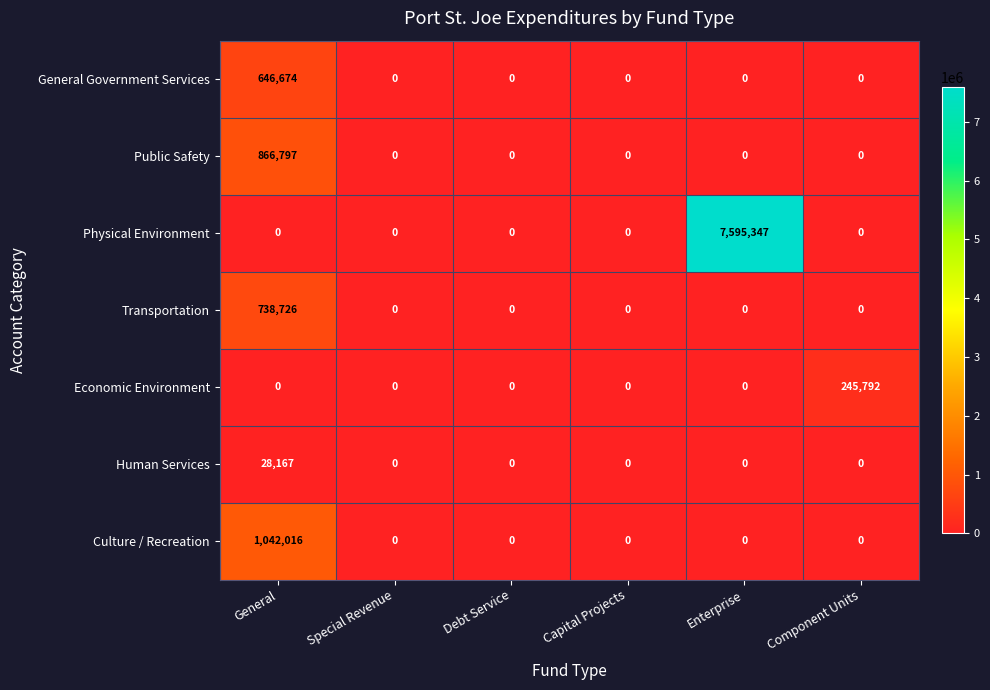

Which series has the widest spread of values?

Physical Environment